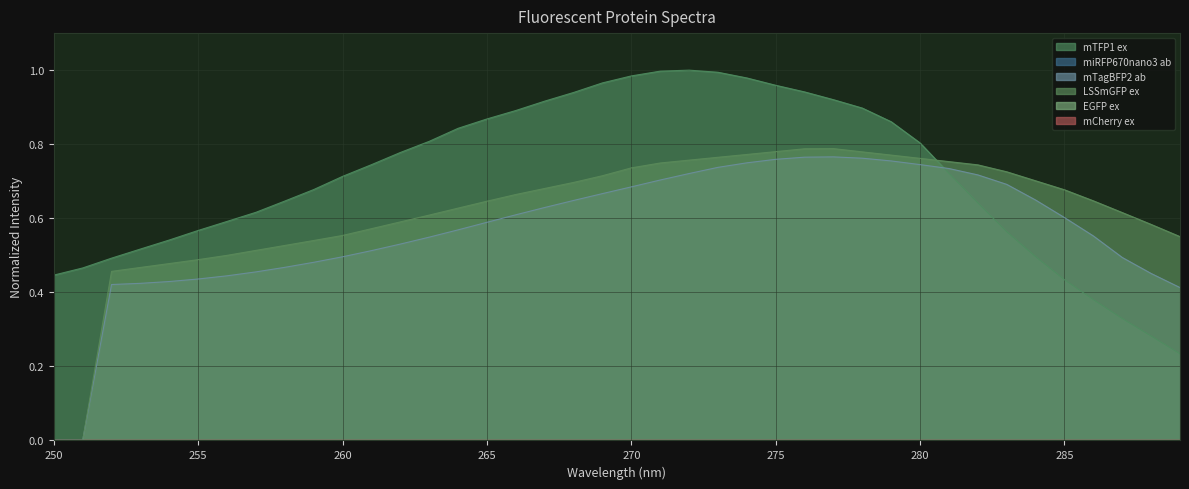

At which label does mTFP1 ex reach its minimum?

289